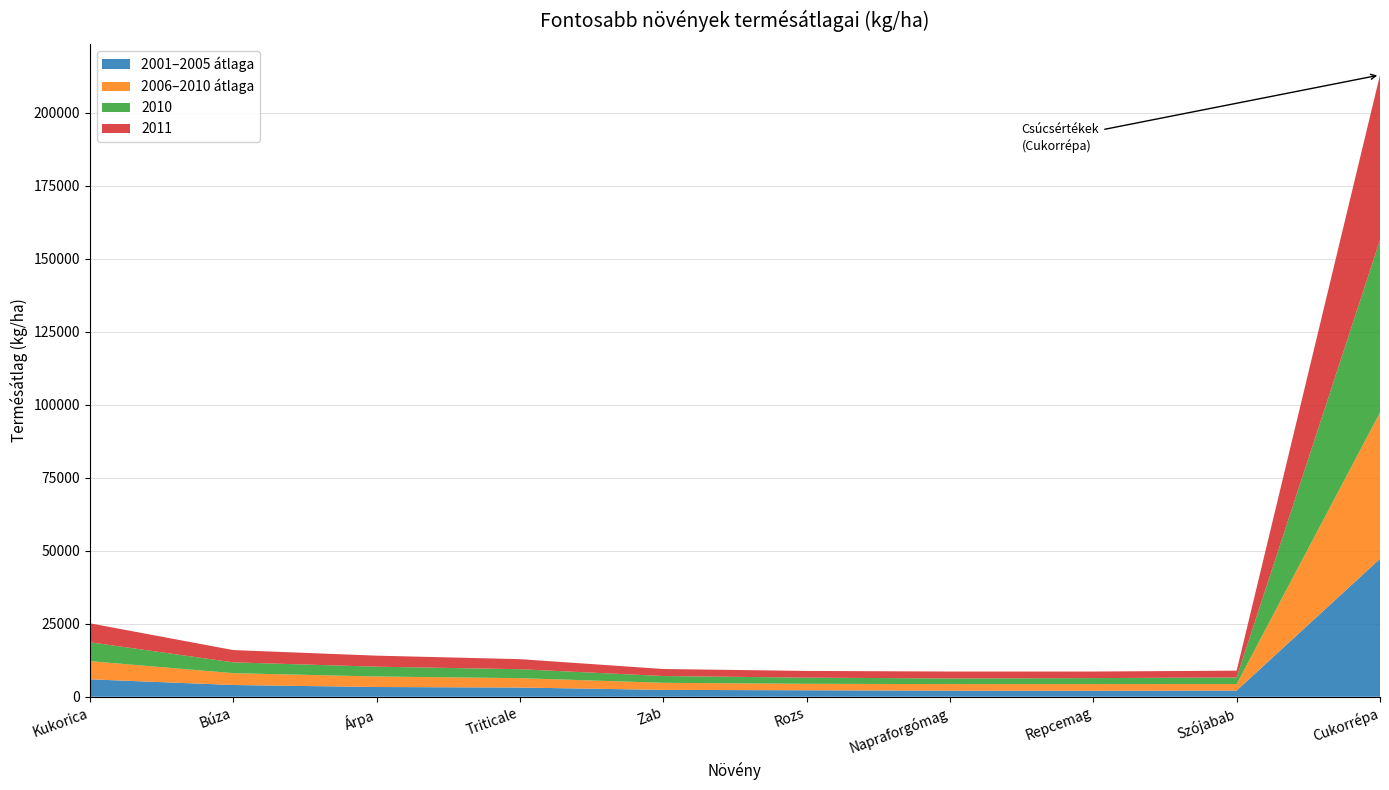

Reading left to right, what are all the values shown in this chart?

2001–2005 átlaga: 5970	4020	3330	3150	2350	2210	2080	2040	2120	47230
2006–2010 átlaga: 6220	4050	3600	3210	2420	2220	2250	2290	2220	50090
2010: 6470	3710	3360	3070	2320	2110	1930	2050	2270	59090
2011: 6500	4200	3780	3440	2410	2300	2370	2250	2320	56510